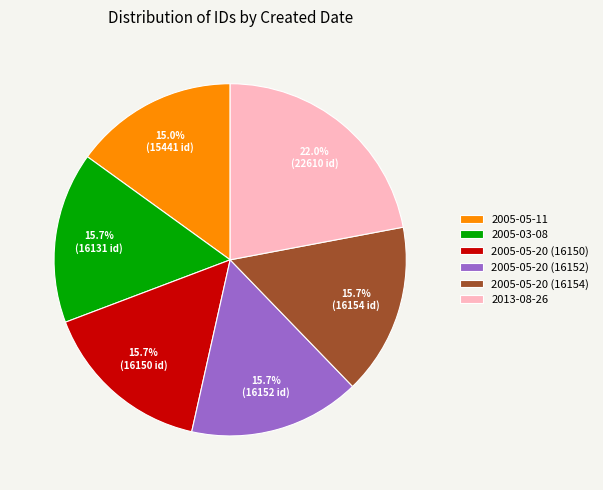

How many segments does this pie chart have?

6